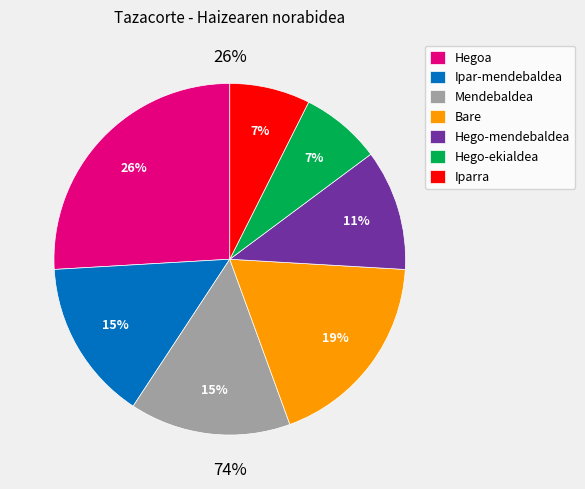

Is Bare the majority of the pie?

No